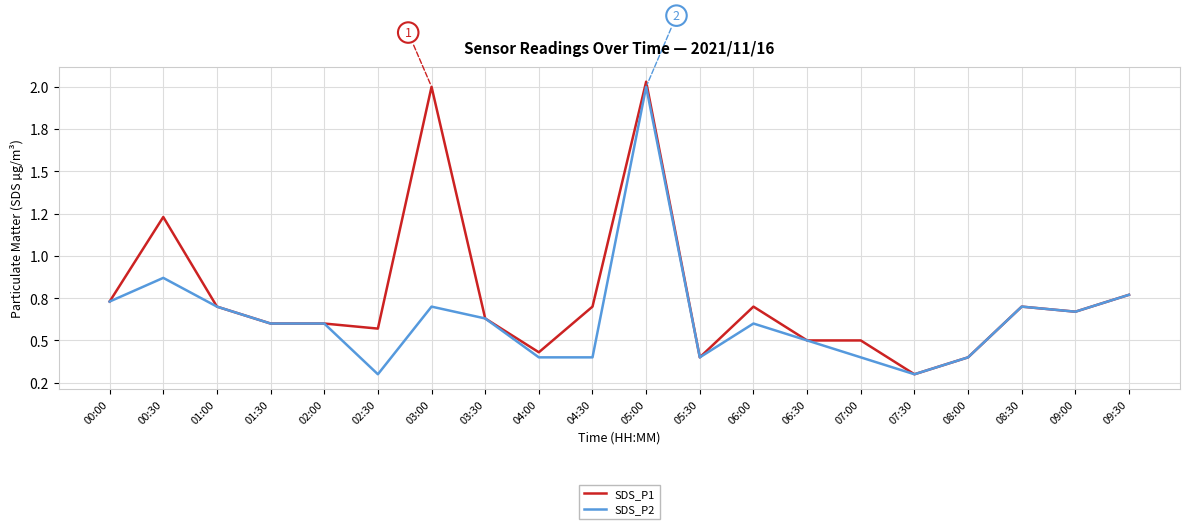

What is the value of the SDS_P2 point at the 9th from the left?

0.4